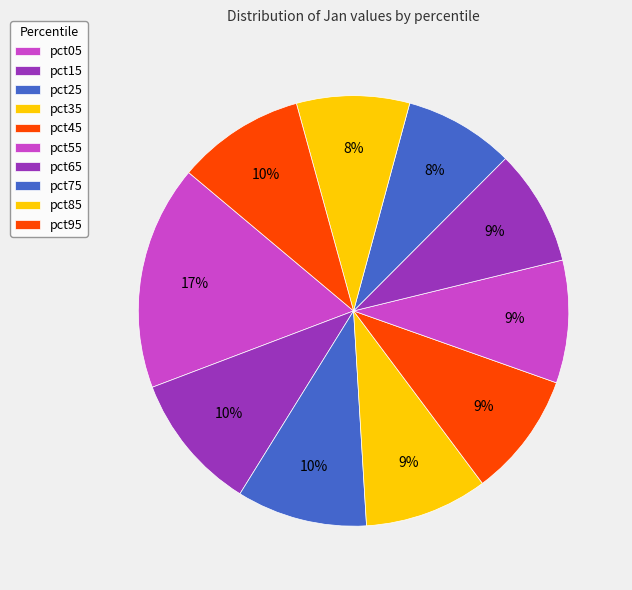

Count the number of slices in the pie.

10